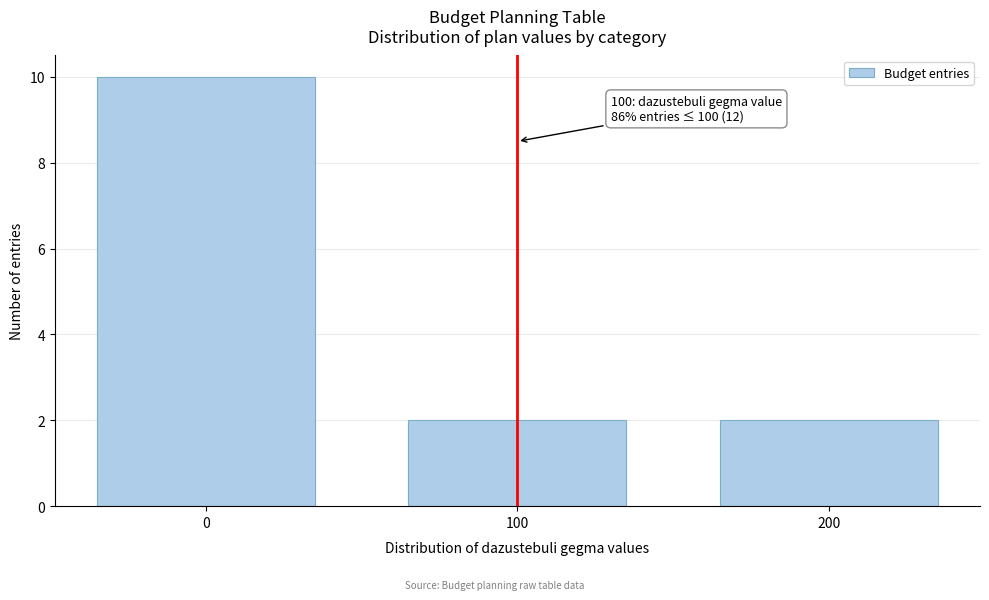

Reading left to right, extract all data points from this chart.

10	2	2